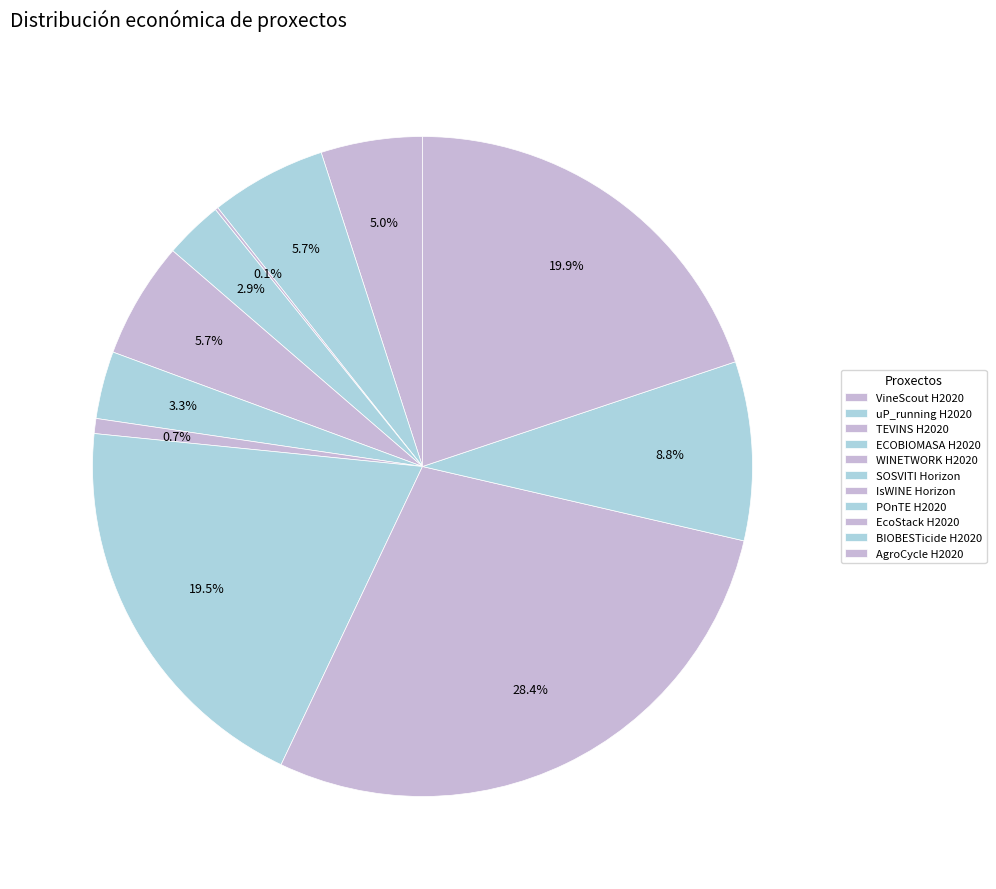

What portion of the pie excludes uP_running H2020?

94.3%